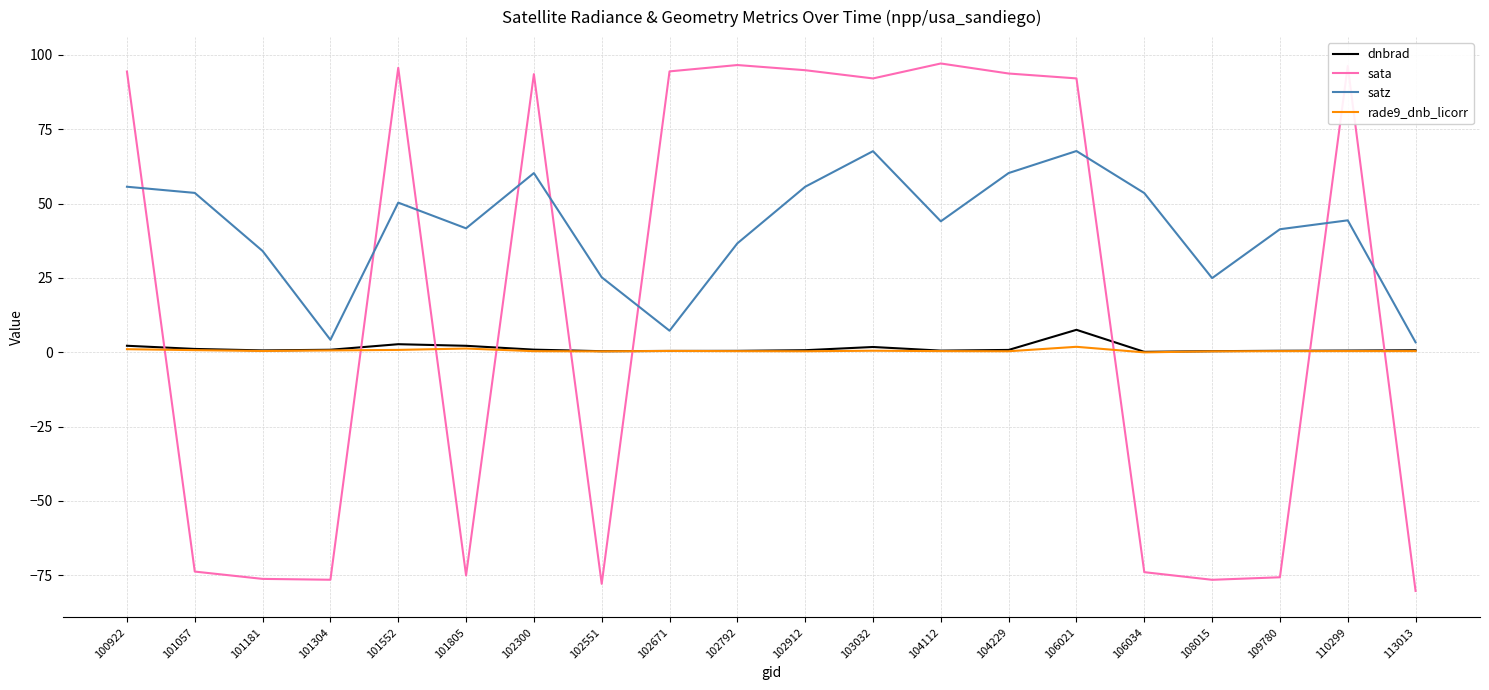

In rade9_dnb_licorr, how many points are lower than both neighbors (excluding endpoints)?

5